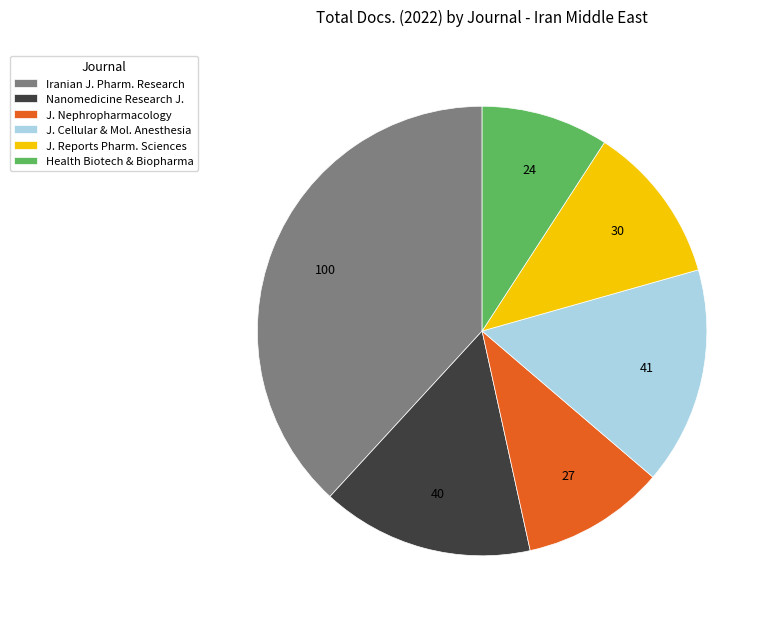

The J. Cellular & Mol. Anesthesia slice represents 28% of the pie. True or false?

False